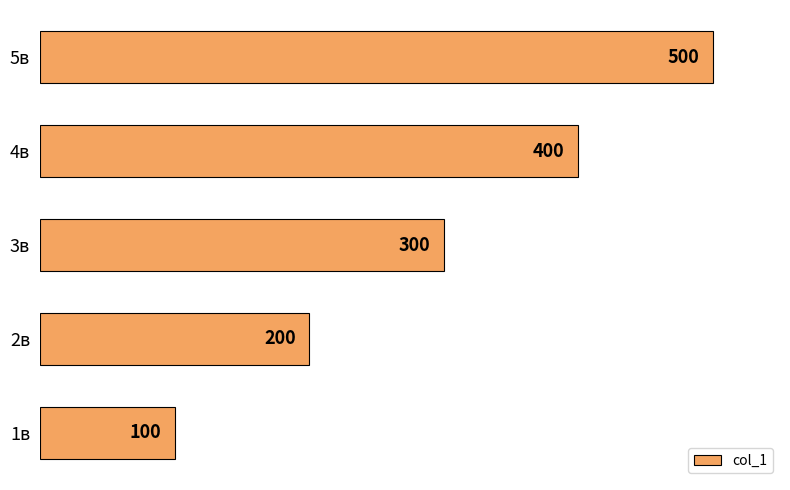

What is the difference between the maximum and minimum values?

400